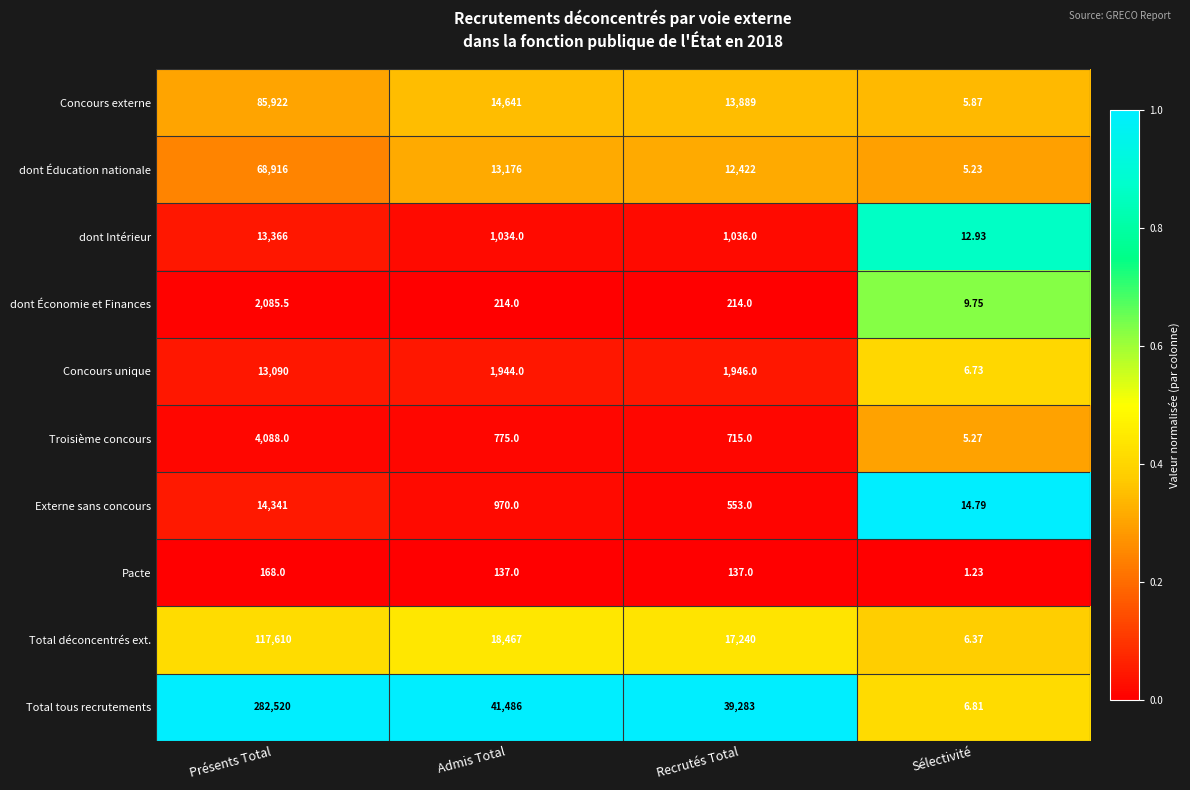

At which label is Total déconcentrés ext. closest to 58808?

Admis Total